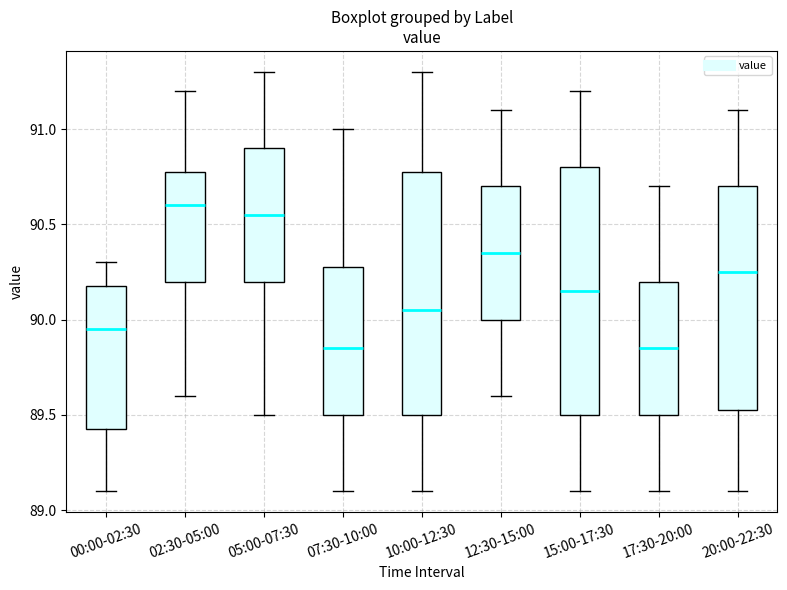

Reading left to right, read every box against the y-axis: the position of its median line, the range the box covers, and the ends of its whiskers. The values are not printed on the chart, so give them approximately, as read against the axis.

00:00-02:30: median 89.95, box 89.45 to 90.20, whiskers 89.10 to 90.30
02:30-05:00: median 90.60, box 90.20 to 90.80, whiskers 89.60 to 91.20
05:00-07:30: median 90.55, box 90.20 to 90.90, whiskers 89.50 to 91.30
07:30-10:00: median 89.85, box 89.50 to 90.30, whiskers 89.10 to 91.00
10:00-12:30: median 90.05, box 89.50 to 90.80, whiskers 89.10 to 91.30
12:30-15:00: median 90.35, box 90.00 to 90.70, whiskers 89.60 to 91.10
15:00-17:30: median 90.15, box 89.50 to 90.80, whiskers 89.10 to 91.20
17:30-20:00: median 89.85, box 89.50 to 90.20, whiskers 89.10 to 90.70
20:00-22:30: median 90.25, box 89.55 to 90.70, whiskers 89.10 to 91.10